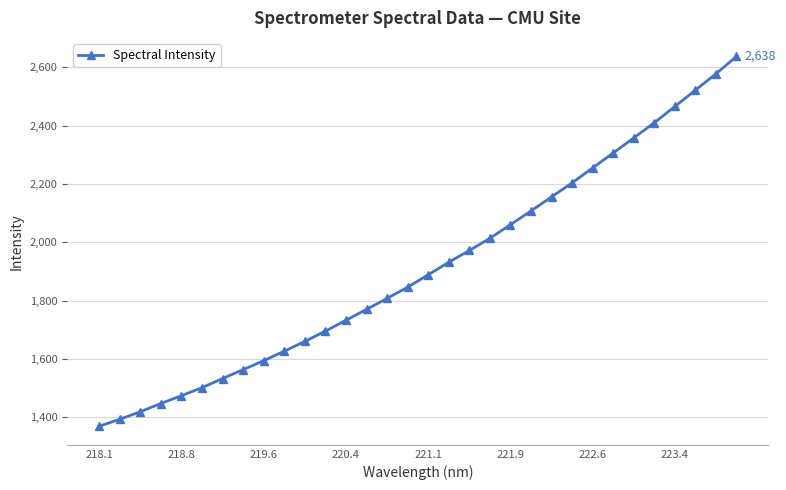

What is the value of the 16th point from the left?

1846.3